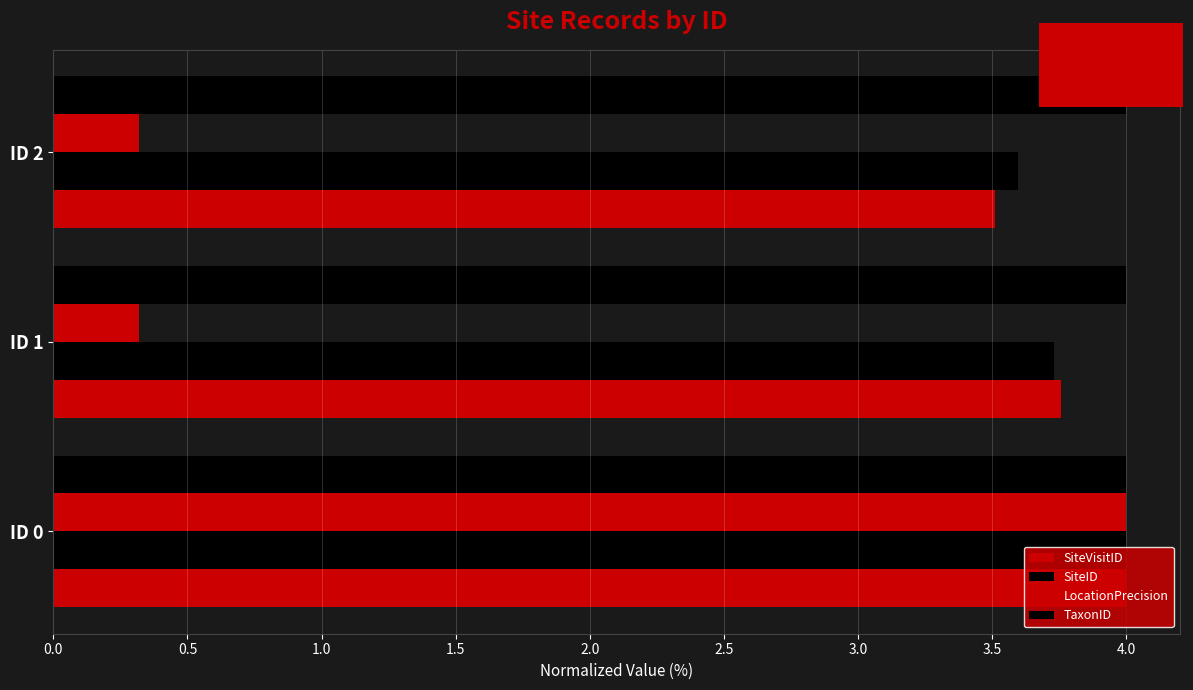

How many series are shown in this chart?

4